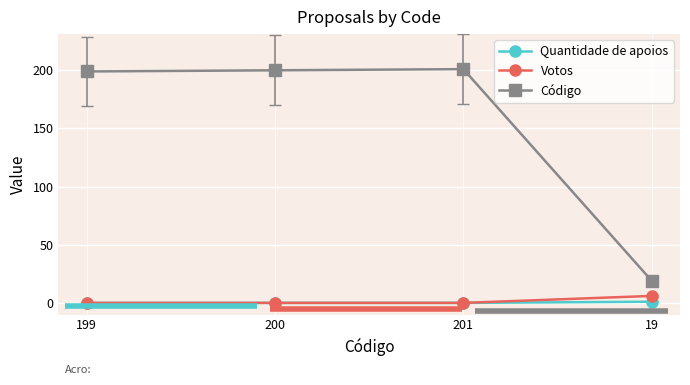

True or false: Código and Quantidade de apoios intersect in this chart.

False